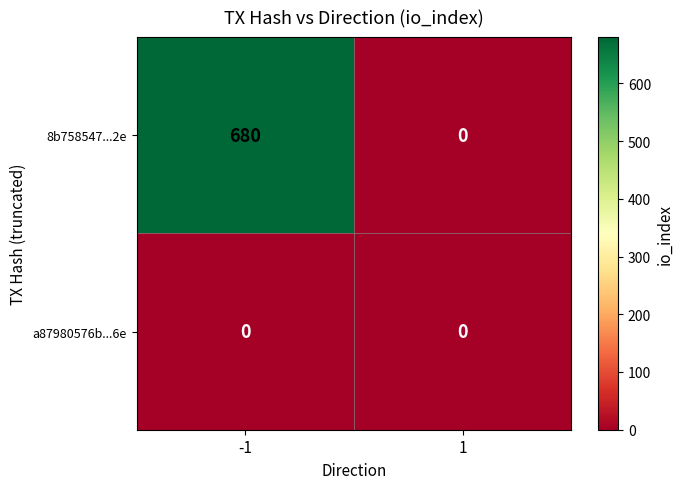

Reading left to right, transcribe all the data shown in this chart.

8b758547...2e: -1=680	1=0
a87980576b...6e: -1=0	1=0